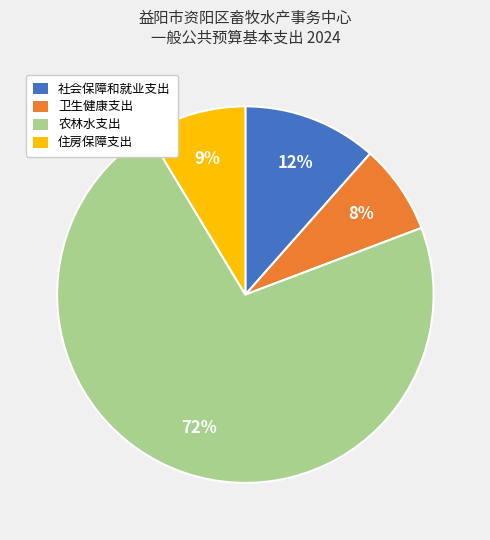

Which category has the smallest portion of the pie?

卫生健康支出